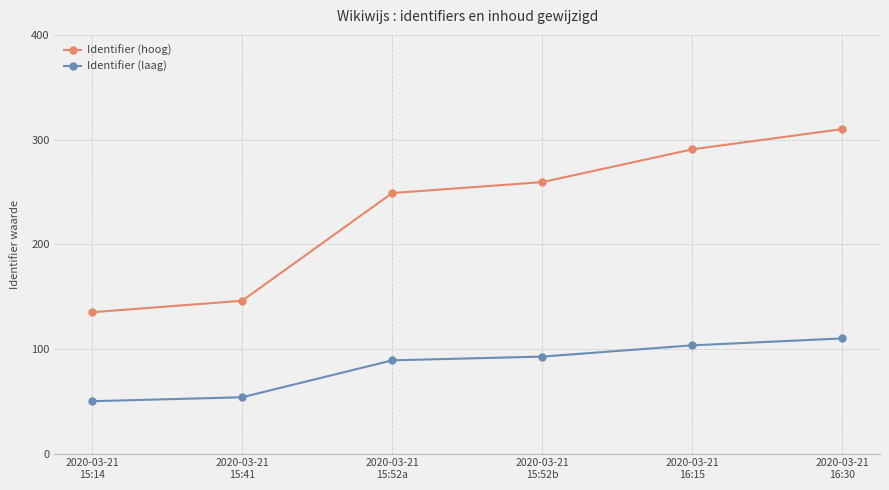

What is the label of the 2nd point from the right?

2020-03-21
16:15